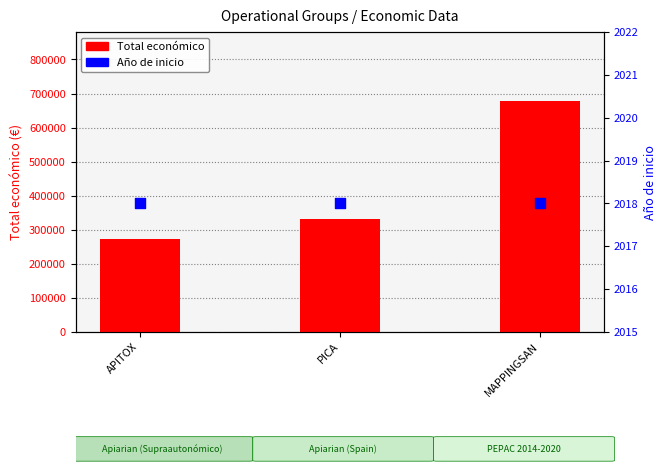

What is the total value across all series at APITOX?

273570